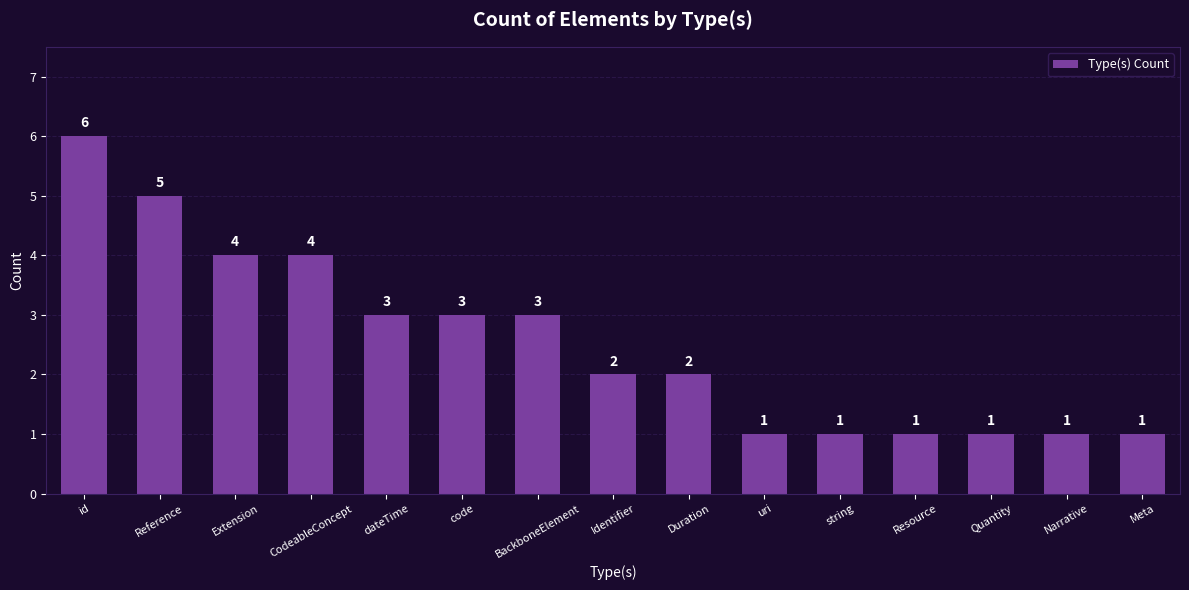

Reading right to left, list all the values displayed in this chart.

1	1	1	1	1	1	2	2	3	3	3	4	4	5	6